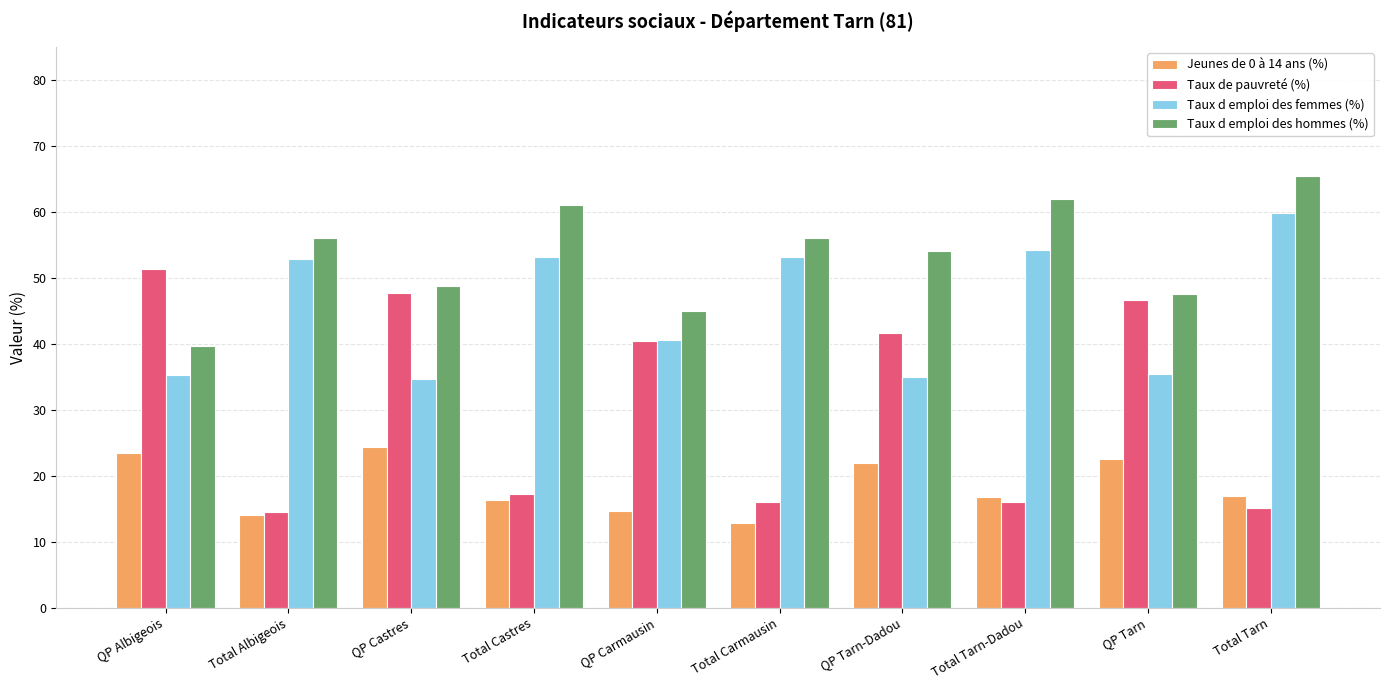

What is the maximum value for Taux d emploi des hommes (%)?

65.5